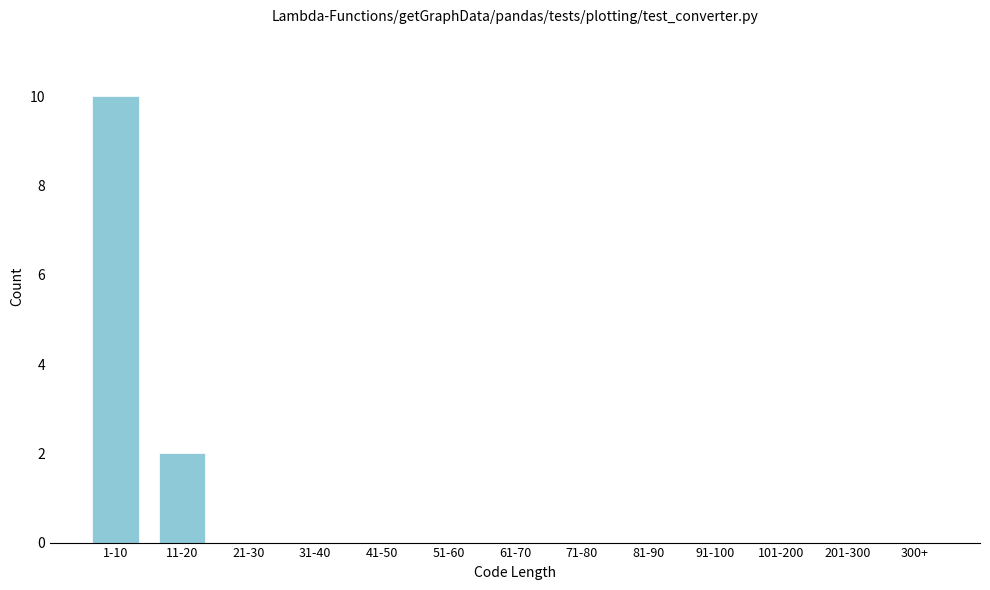

Reading left to right, transcribe all the data shown in this chart.

1-10=10	11-20=2	21-30=0	31-40=0	41-50=0	51-60=0	61-70=0	71-80=0	81-90=0	91-100=0	101-200=0	201-300=0	300+=0